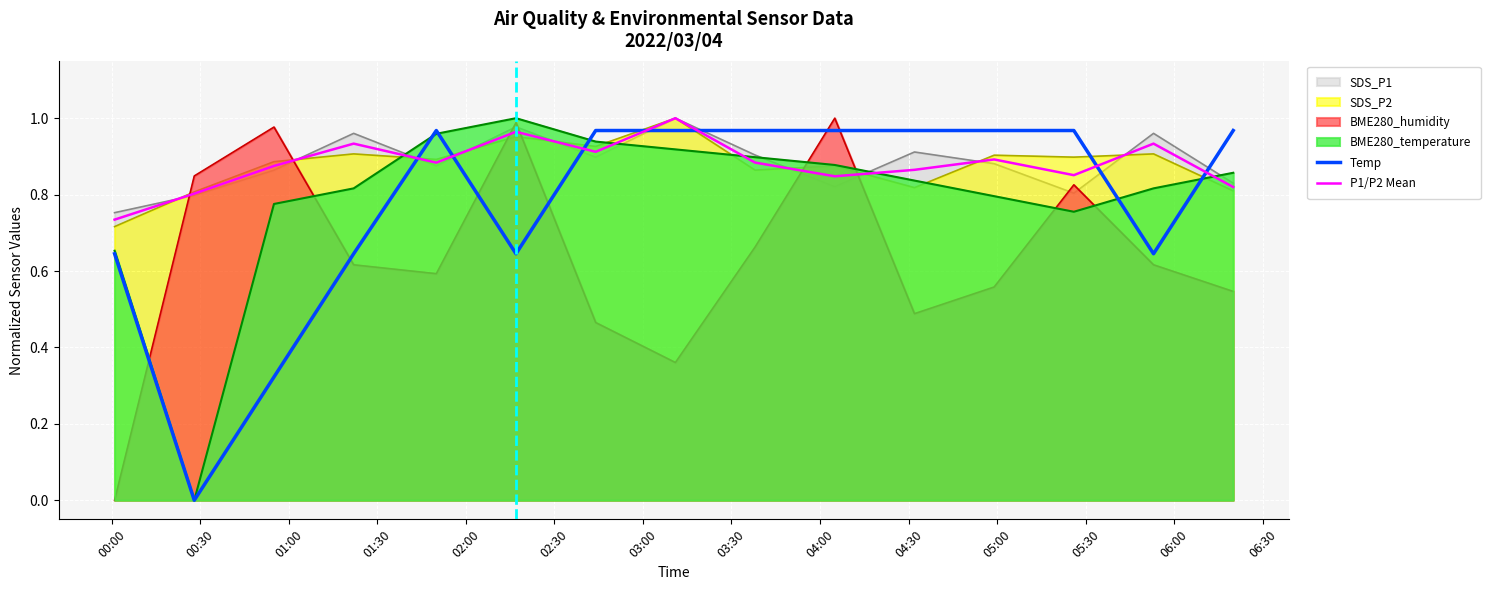

After their last crossing, which series has the higher values: P1/P2 Mean or Temp?

Temp